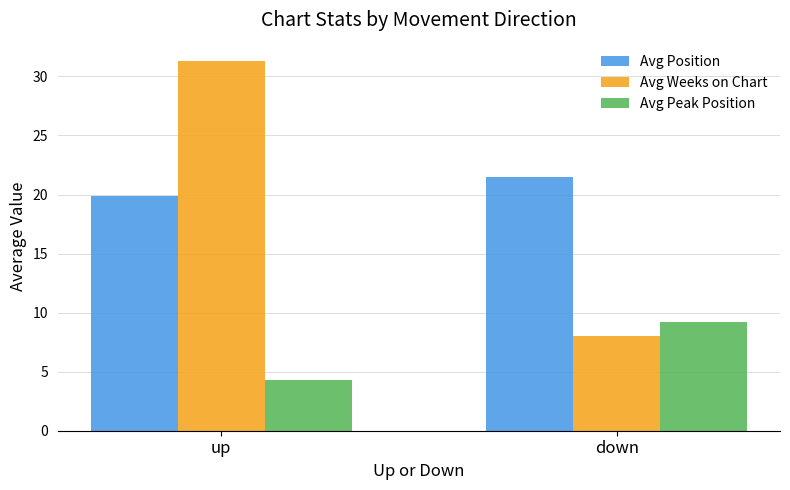

Reading left to right, list all the values displayed in this chart.

Avg Position: up=19.8	down=21.5
Avg Weeks on Chart: up=31.3	down=8.0
Avg Peak Position: up=4.3	down=9.2